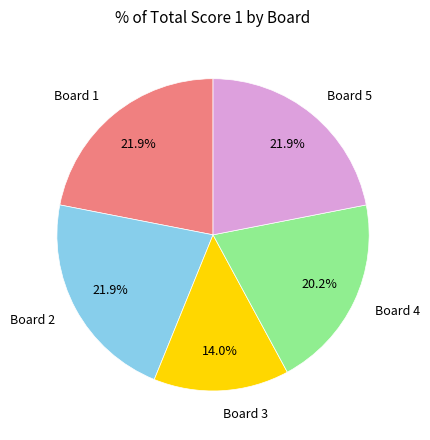

Does any single category account for the majority?

No